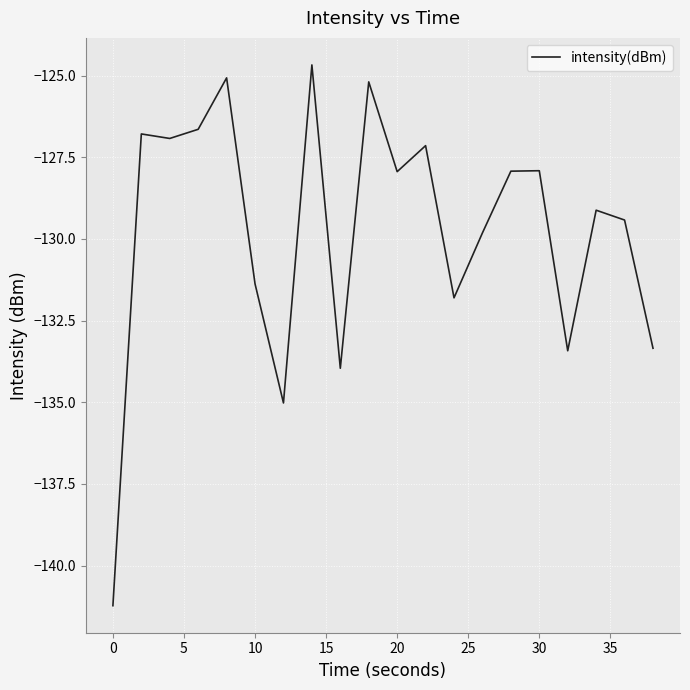

What is the difference between the maximum and minimum values?

16.6